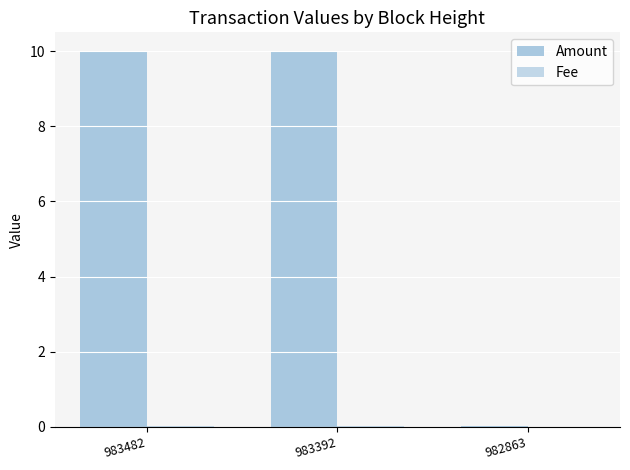

Reading left to right, list all the values displayed in this chart.

Amount: 983482=10.0	983392=10.0	982863=0.0
Fee: 983482=0.0	983392=0.0	982863=0.0